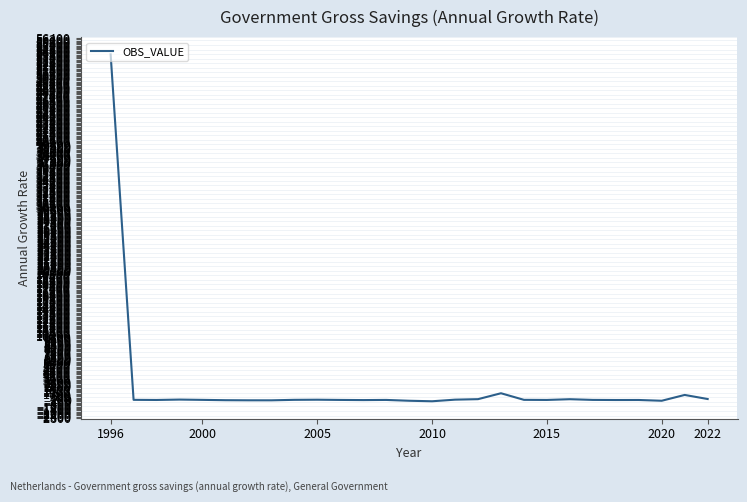

True or false: there are more than 2 points higher than both neighbors.

True